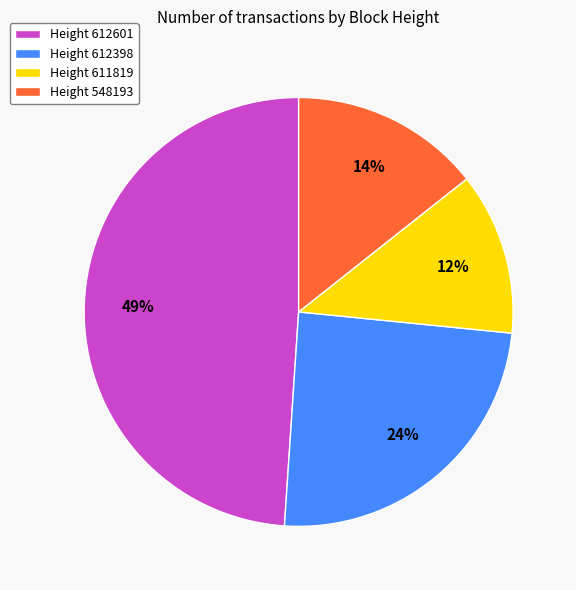

Which slice is the largest?

Height 612601